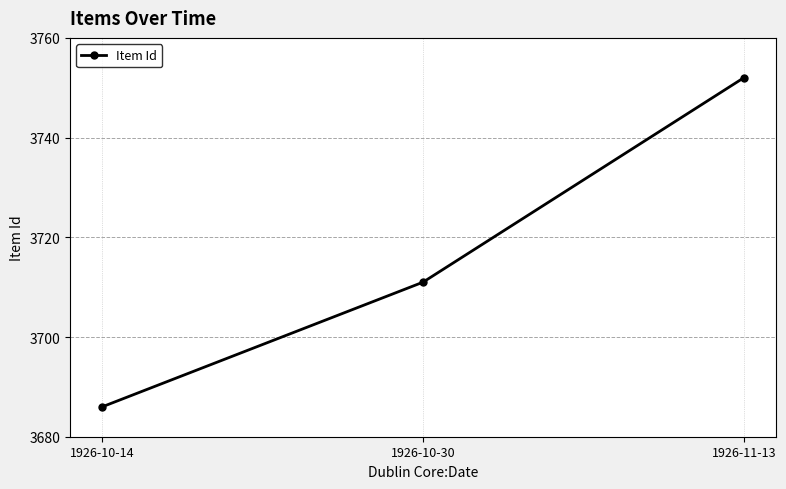

What is the label of the 3rd point from the left?

1926-11-13